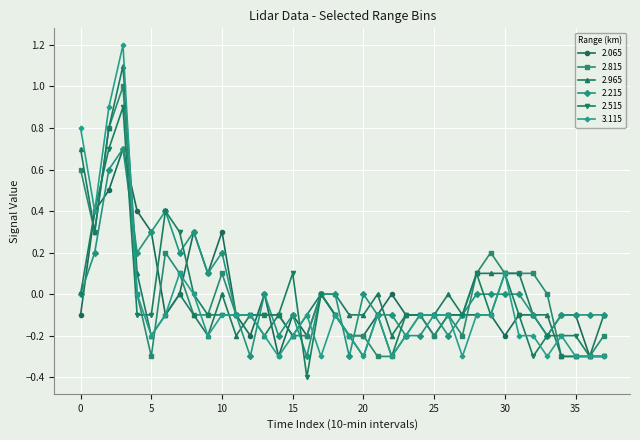

True or false: 2.965 and 2.515 cross at least once.

True